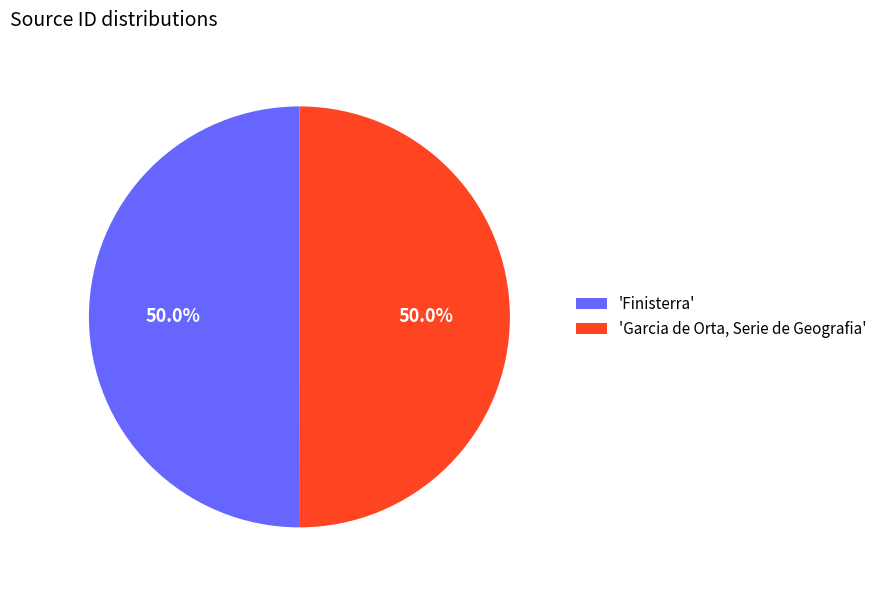

Approximately how many times larger is the value at 'Garcia de Orta, Serie de Geografia' compared to 'Finisterra'?

1.0